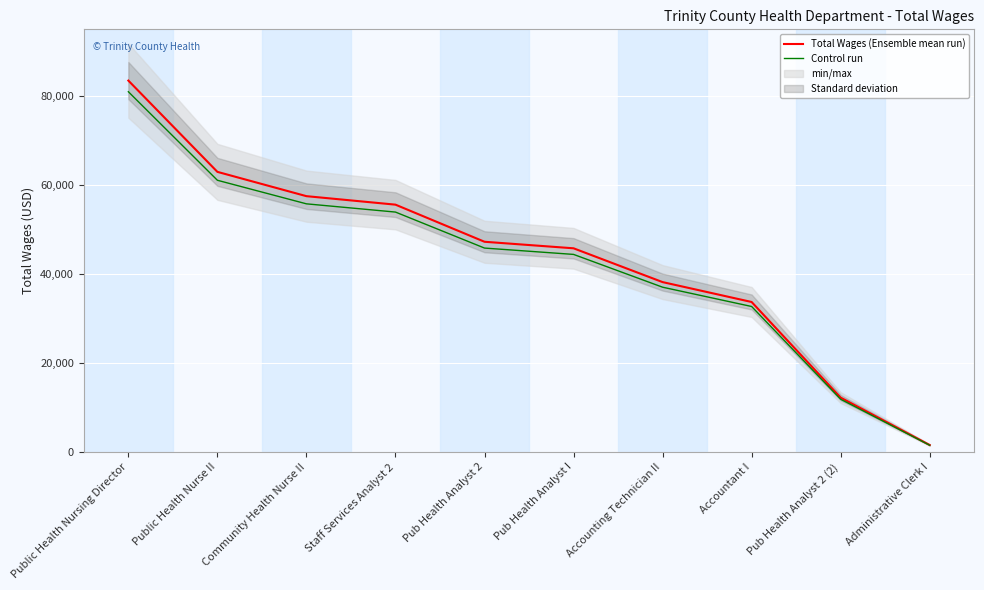

What position from the left is Accounting Technician II?

7